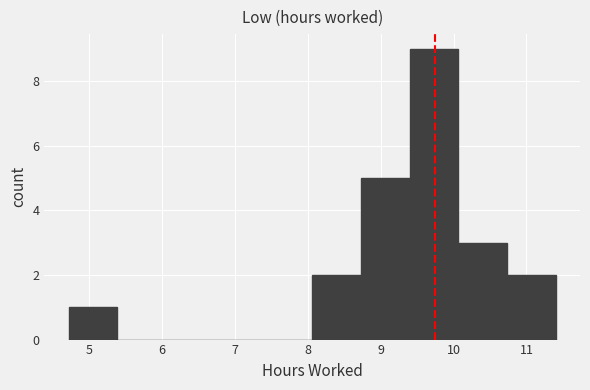

Reading left to right, list every bar in this chart as the range it spans on the x-axis followed by its height. Neither the bar edges nor the heights are printed on the chart, so give them approximately, as read against the axes.

4.7 to 5.4: 1
5.4 to 6.1: 0
6.1 to 6.7: 0
6.7 to 7.4: 0
7.4 to 8.1: 0
8.1 to 8.7: 2
8.7 to 9.4: 5
9.4 to 10.1: 9
10.1 to 10.7: 3
10.7 to 11.4: 2